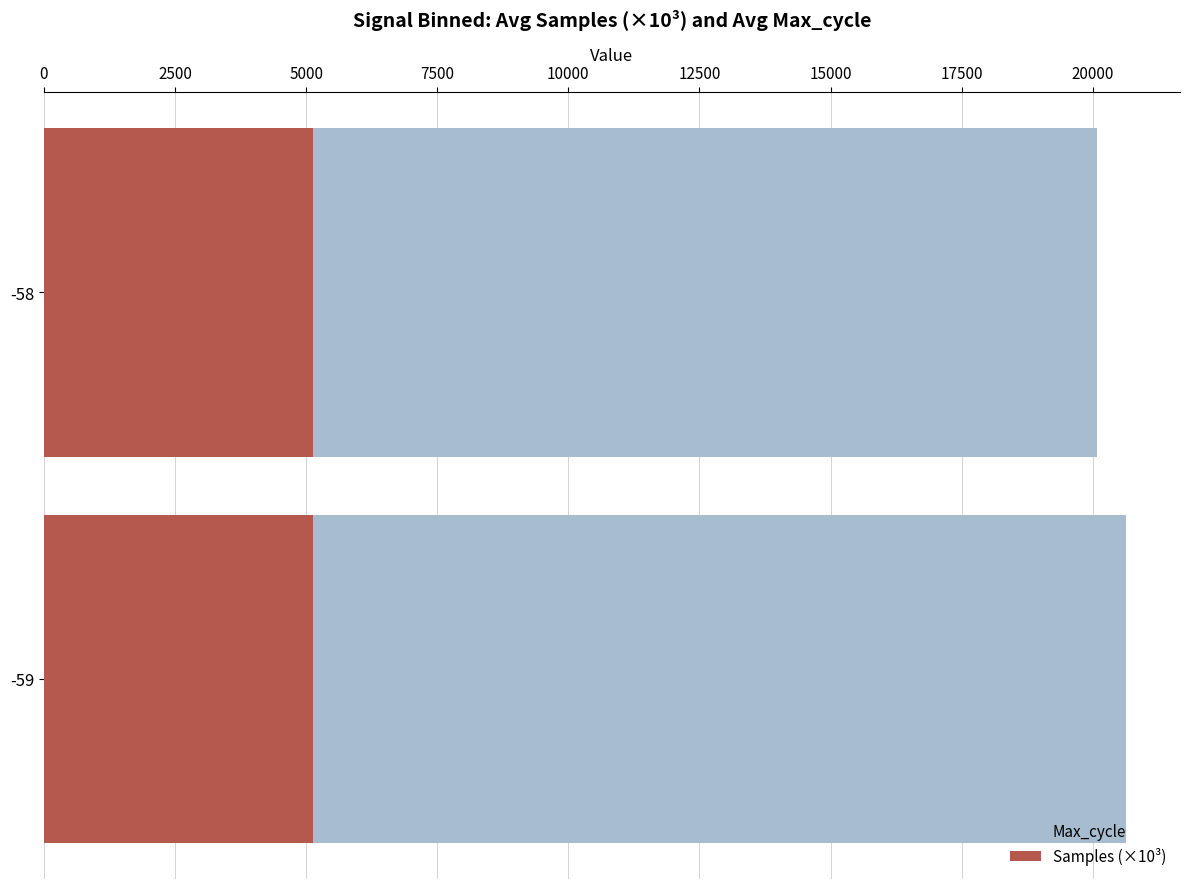

At 0, list the series in order from smallest to largest.

Samples (×10³), Max_cycle